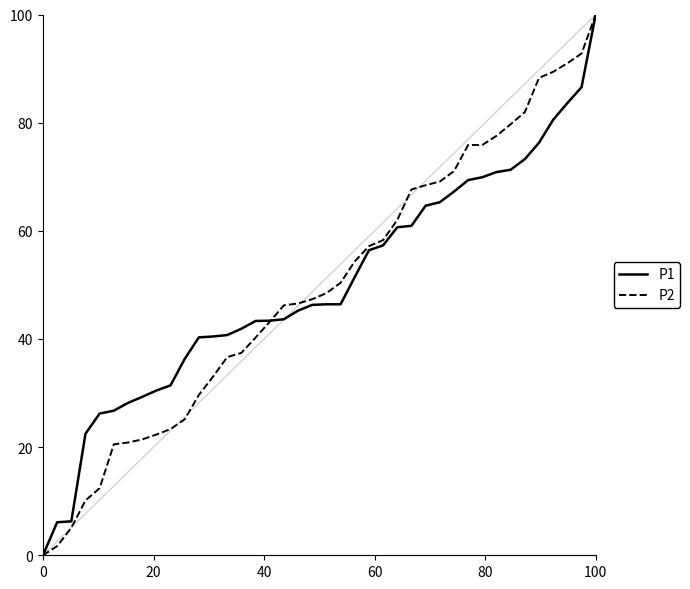

Does the chart display data point markers on the line(s)?

No